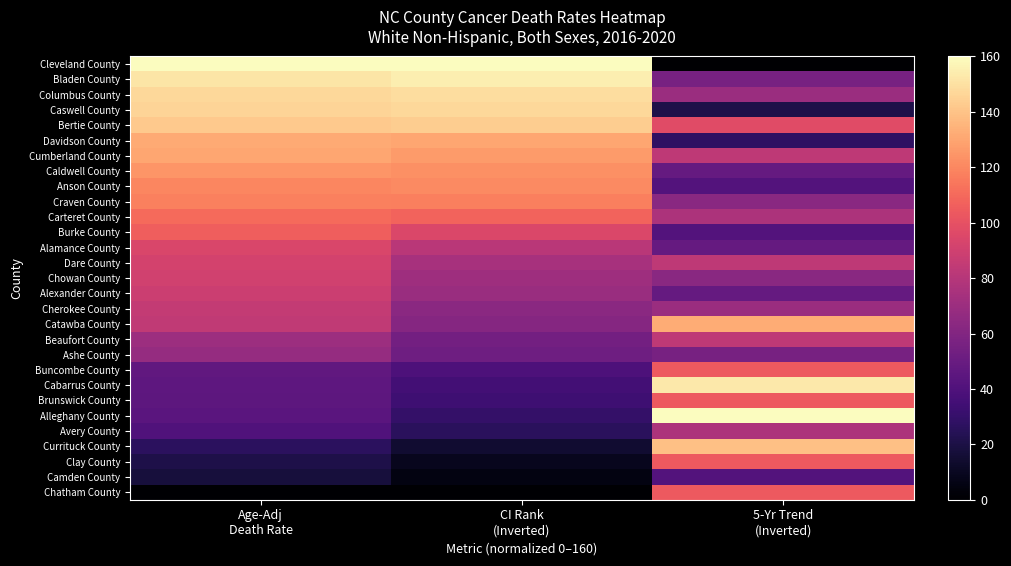

Rank the series at 5-Yr Trend (Inverted) from highest to lowest value.

Alleghany County, Cabarrus County, Currituck County, Catawba County, Buncombe County, Brunswick County, Clay County, Chatham County, Bertie County, Cumberland County, Dare County, Beaufort County, Carteret County, Avery County, Columbus County, Cherokee County, Craven County, Chowan County, Bladen County, Ashe County, Caldwell County, Alamance County, Alexander County, Anson County, Burke County, Camden County, Davidson County, Caswell County, Cleveland County